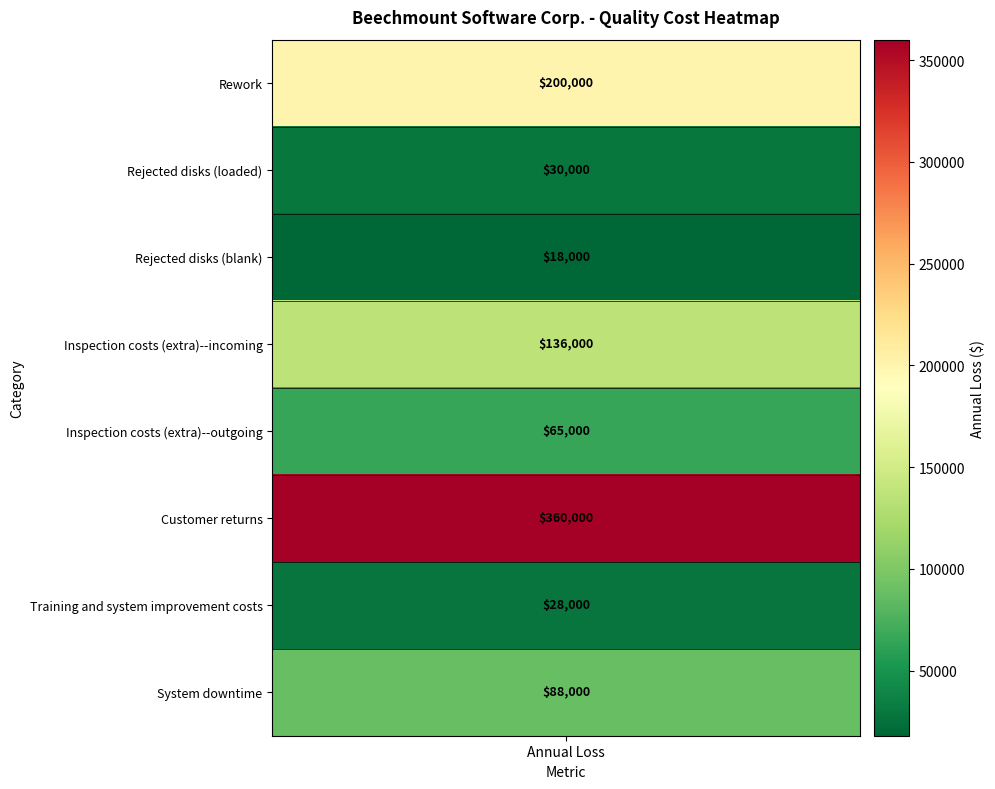

True or false: the data shows 200000 at Rework.

True